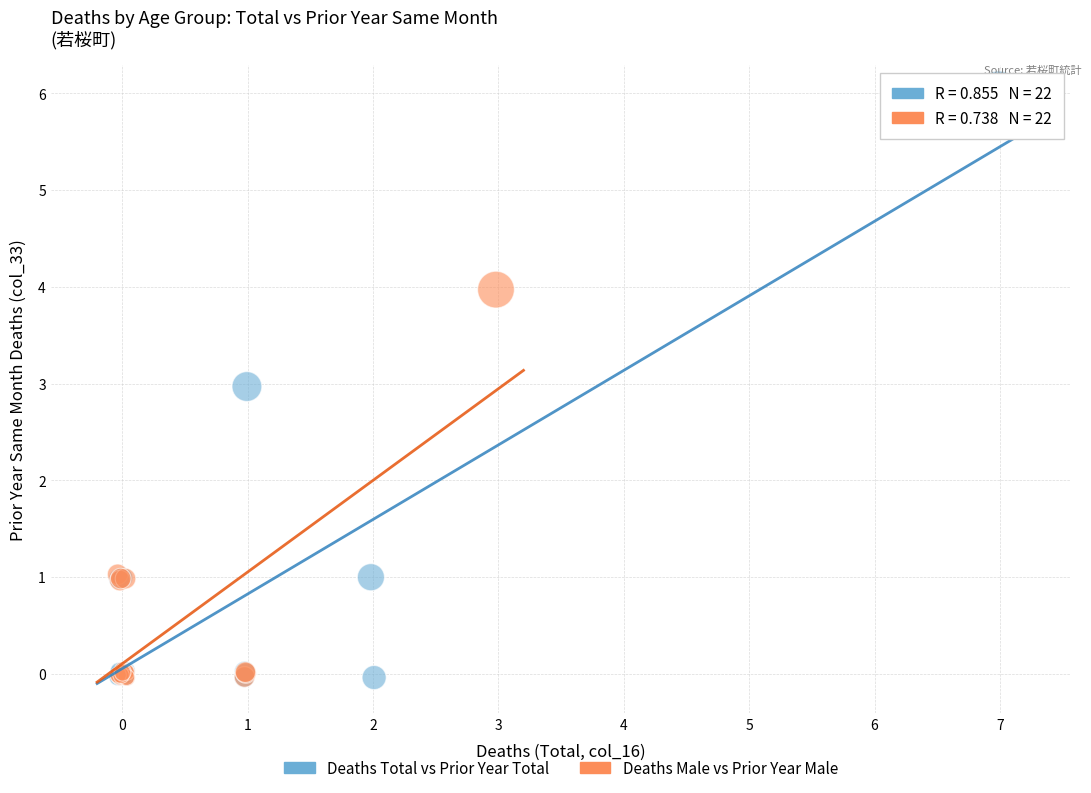

Which series has the largest Y range (max minus min)?

Deaths Total vs Prior Year Total